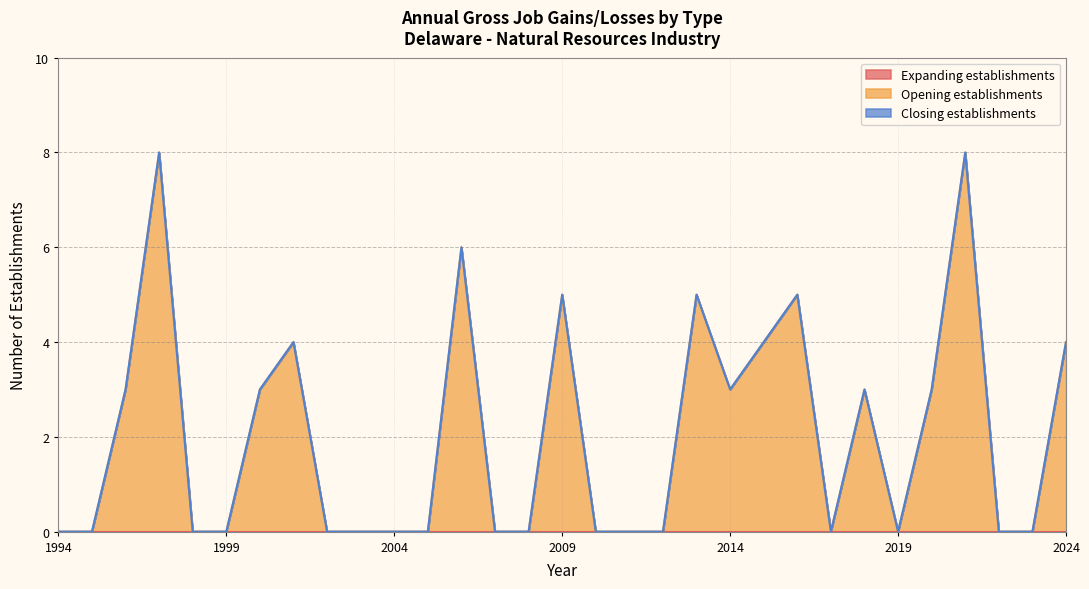

True or false: Opening establishments and Closing establishments intersect in this chart.

False